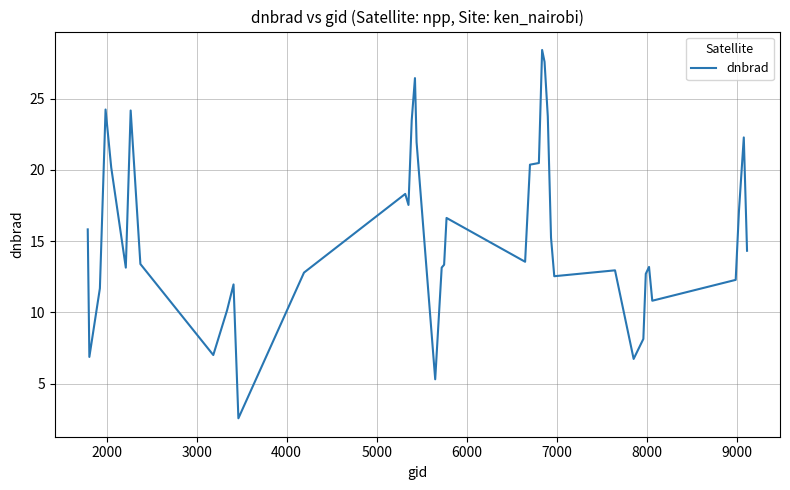

Does the chart display data point markers on the line(s)?

No